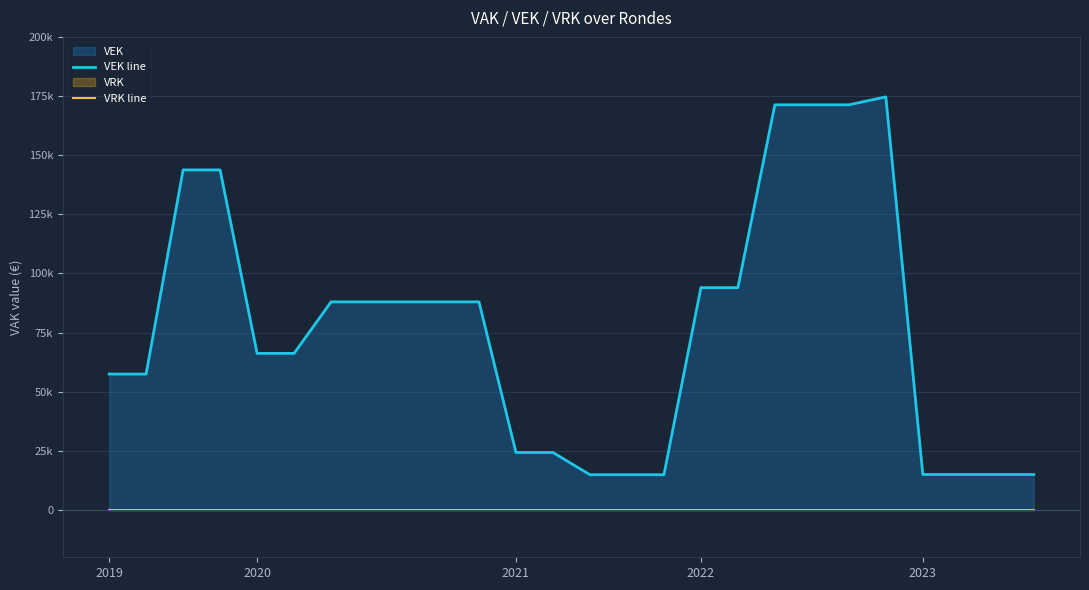

Which series changed the most between 13 and 22?

VEK line